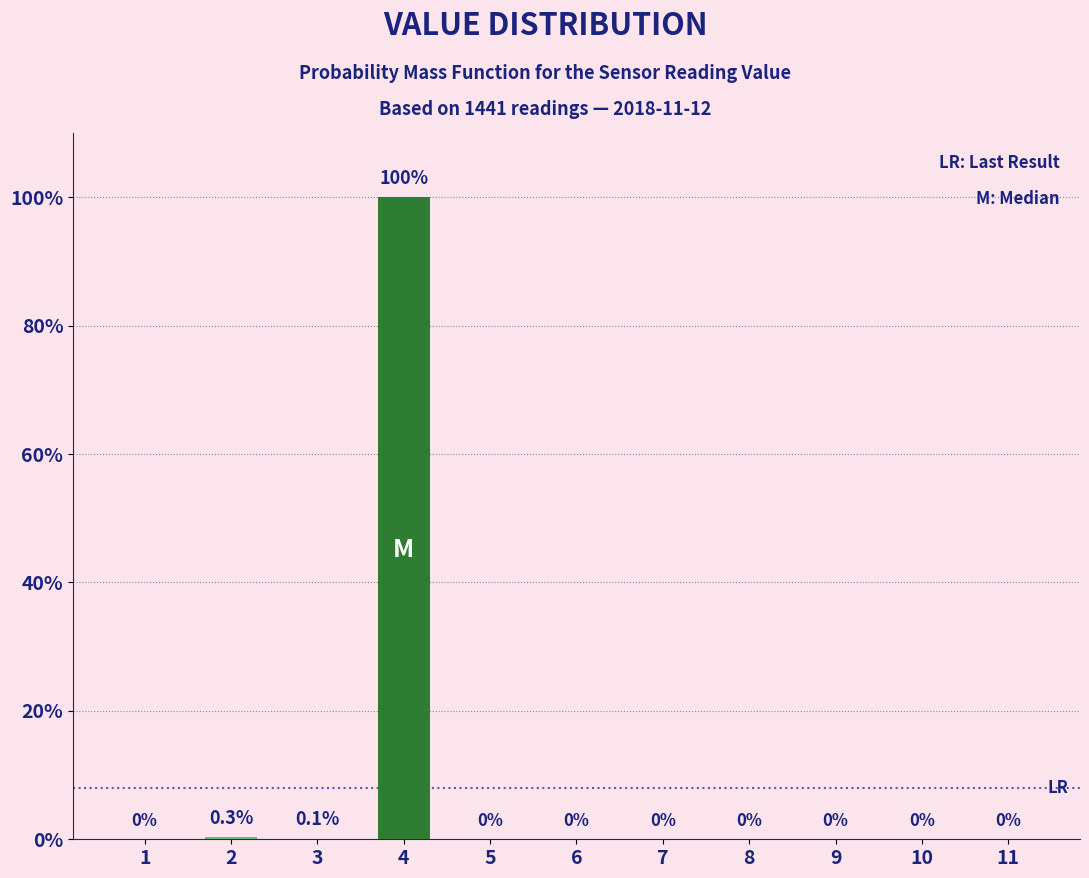

Reading left to right, what are all the values shown in this chart?

1=0.0	2=0.3	3=0.1	4=100.0	5=0.0	6=0.0	7=0.0	8=0.0	9=0.0	10=0.0	11=0.0